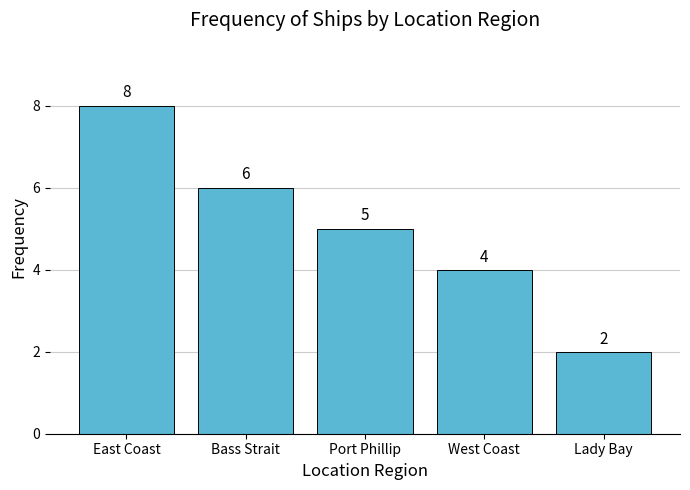

What position from the left is Lady Bay?

5